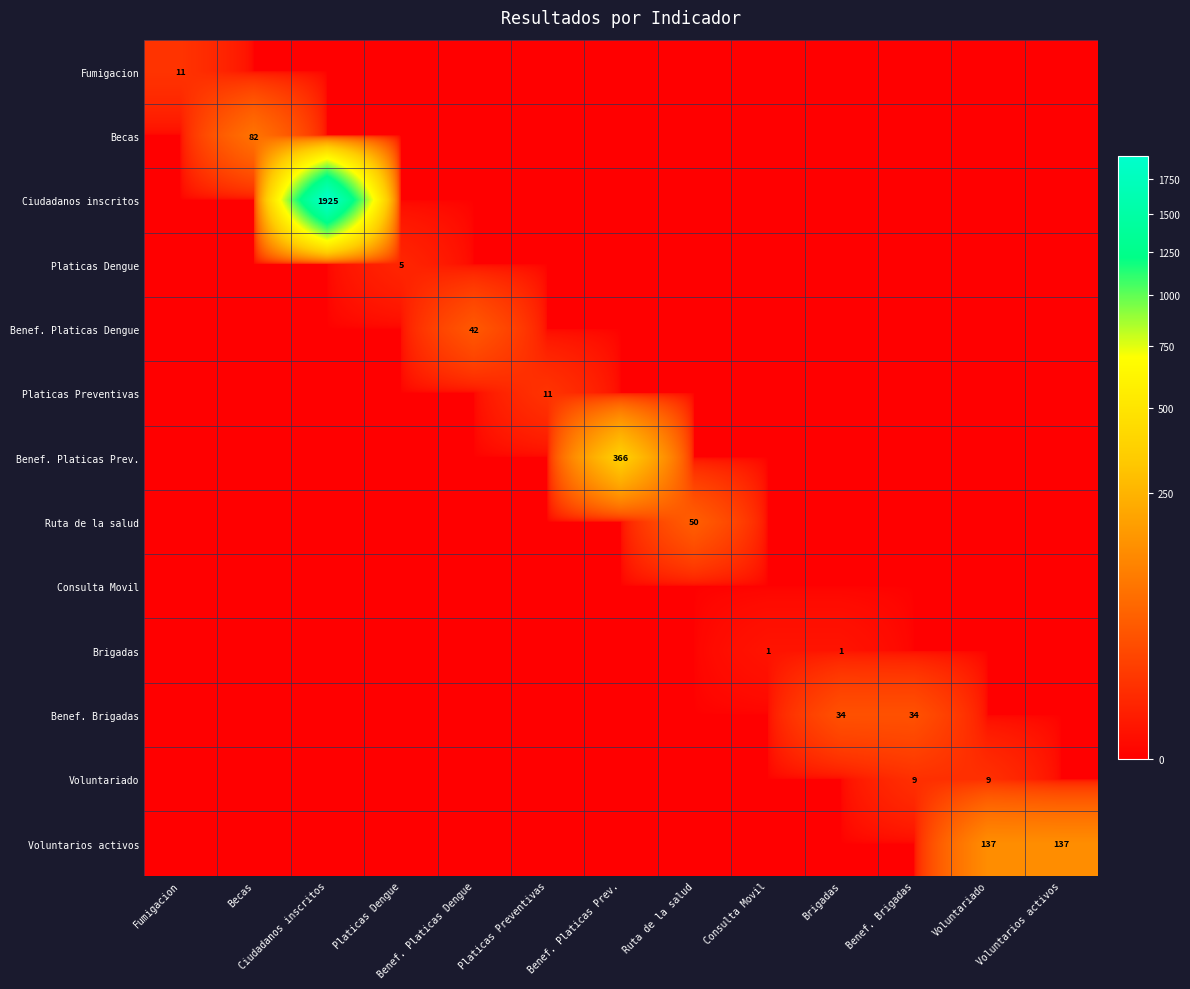

Is it true that Voluntarios activos equals 80 at Voluntariado?

False